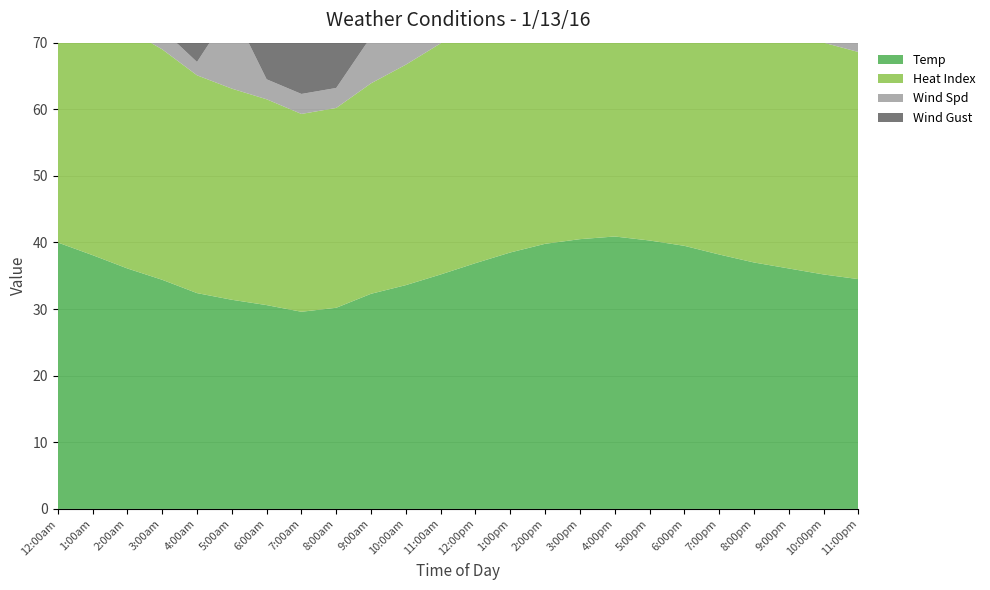

Reading left to right, transcribe all the data shown in this chart.

Temp: 40.0	38.1	36.1	34.4	32.4	31.4	30.6	29.6	30.2	32.3	33.6	35.2	36.9	38.5	39.8	40.5	40.9	40.3	39.5	38.2	37.0	36.1	35.2	34.5
Heat Index: 40.0	37.8	35.9	34.6	32.7	31.7	30.9	29.7	30.0	31.6	33.1	34.7	36.4	38.0	39.2	40.0	40.3	39.8	39.0	37.8	36.5	35.7	34.8	34.1
Wind Spd: 13.0	6.0	7.0	3.0	2.0	12.0	3.0	3.0	3.0	7.0	4.0	4.0	2.0	5.0	4.0	6.0	7.0	8.0	9.0	10.0	8.0	6.0	5.0	4.0
Wind Gust: 19.0	25.0	14.0	13.0	12.0	13.0	12.0	14.0	12.0	12.0	13.0	12.0	12.0	14.0	15.0	16.0	17.0	18.0	19.0	20.0	18.0	16.0	14.0	13.0